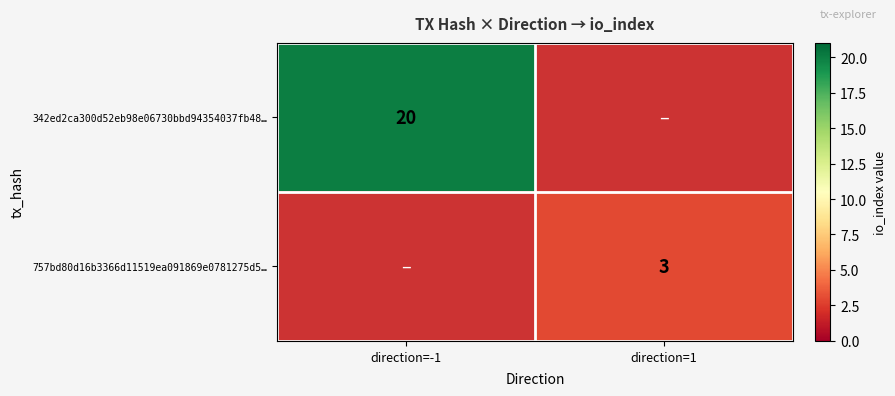

The 757bd80d16b3366d11519ea091869e0781275d5… series shows 1 at direction=1. True or false?

False